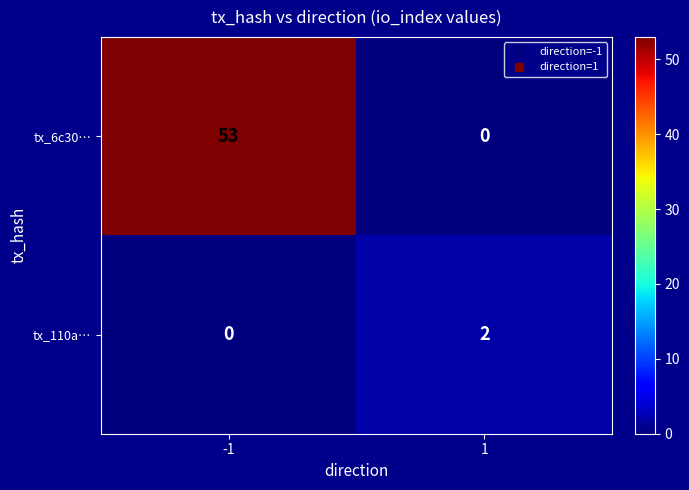

Reading left to right, what are all the values shown in this chart?

tx_6c30…: 53	0
tx_110a…: 0	2